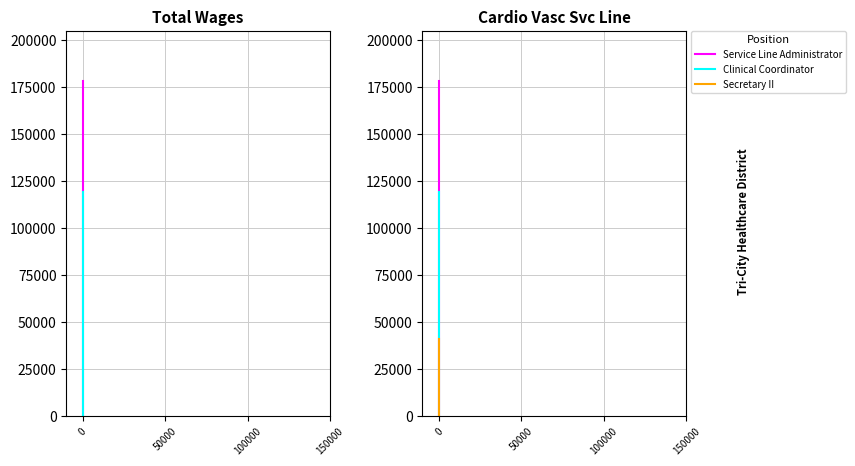

Which series has the widest spread of values?

Service Line Administrator